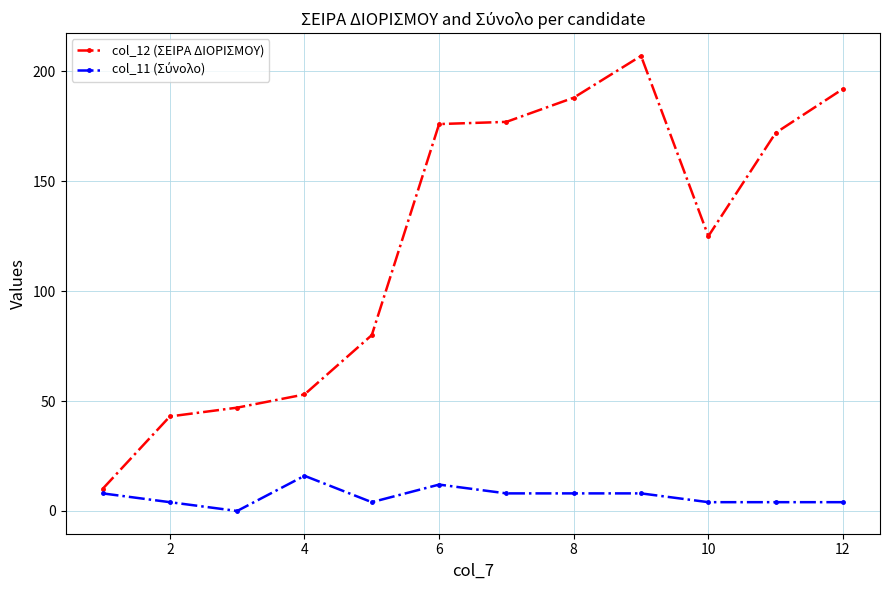

At how many categories does at least one series exceed 132?

6